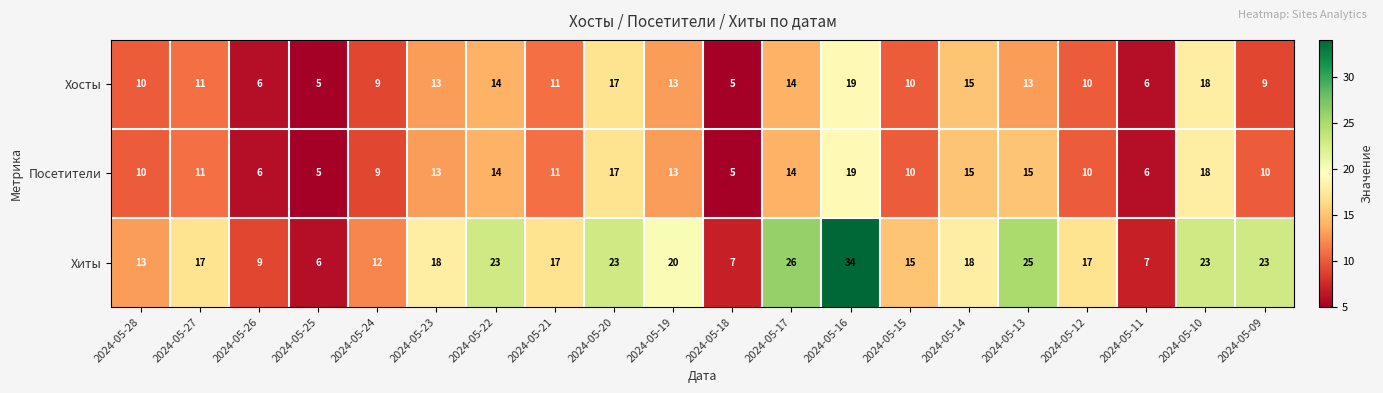

Read the Хосты value at 2024-05-21.

11